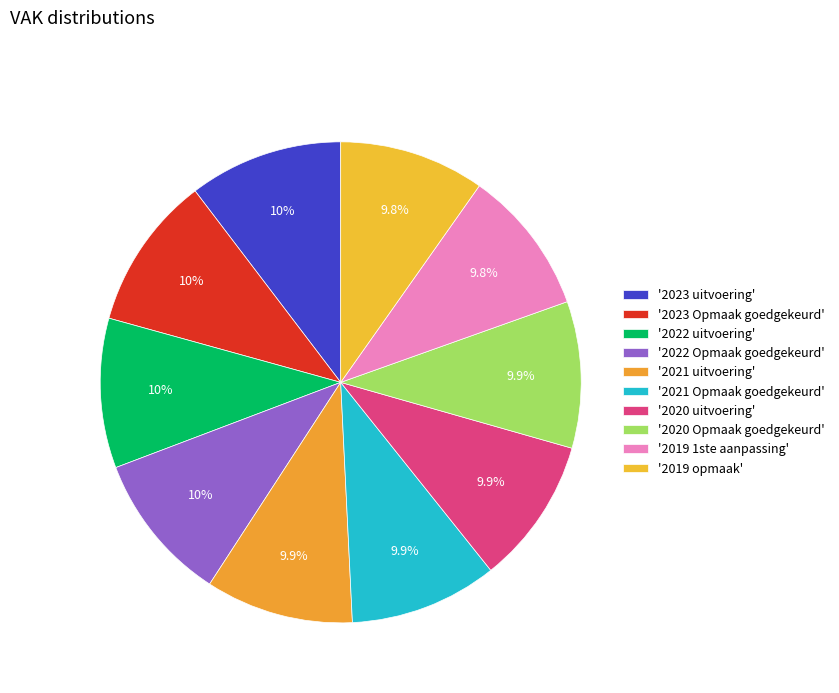

How many segments does this pie chart have?

10